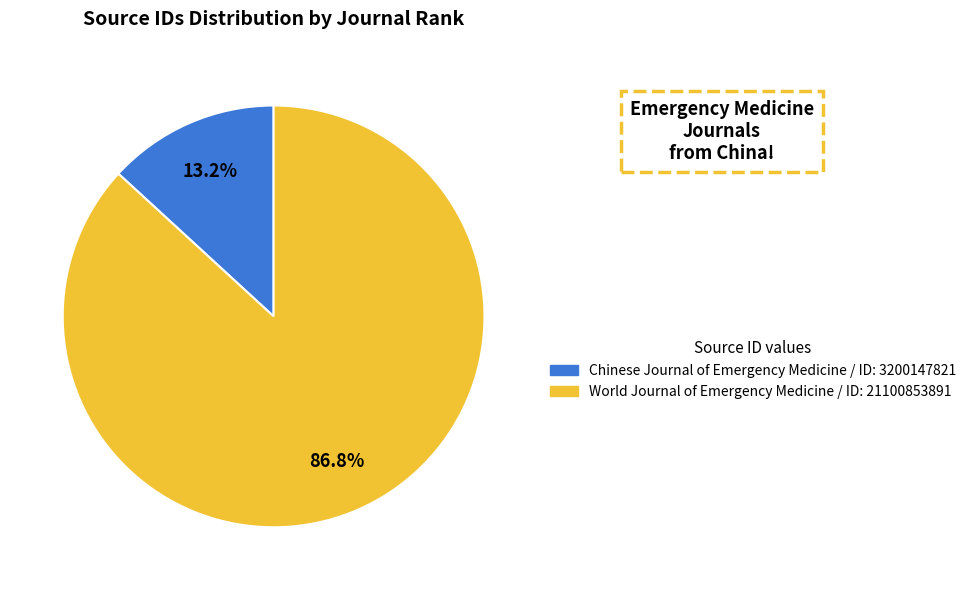

Is there any slice that represents more than half of the pie?

Yes